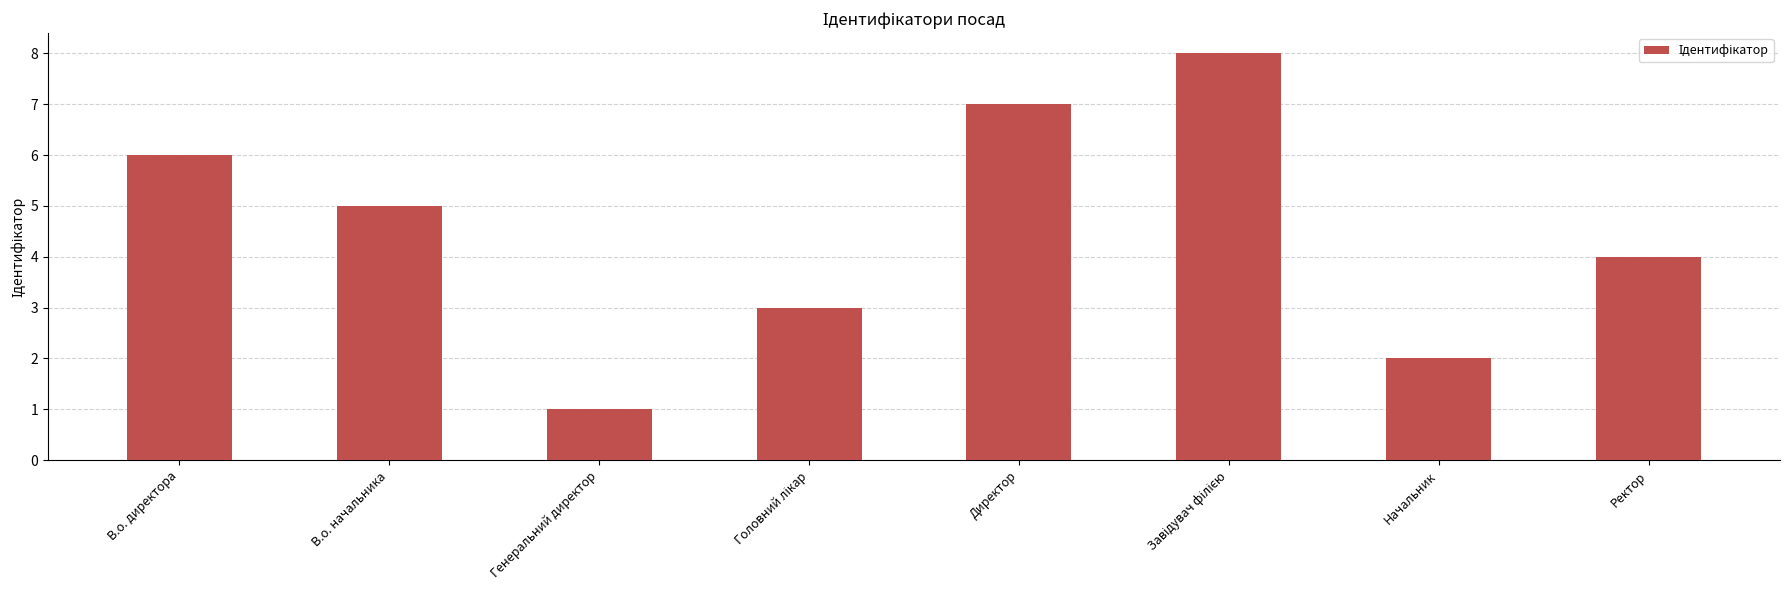

The value at Директор is 7. True or false?

True